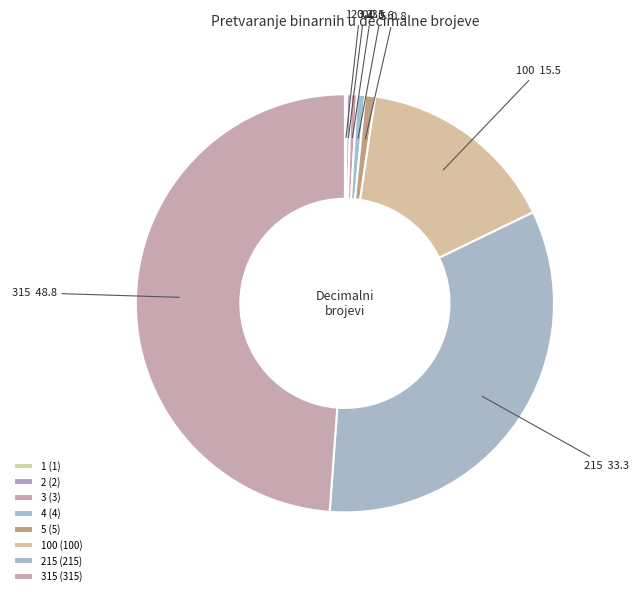

Is there any slice that represents more than half of the pie?

No